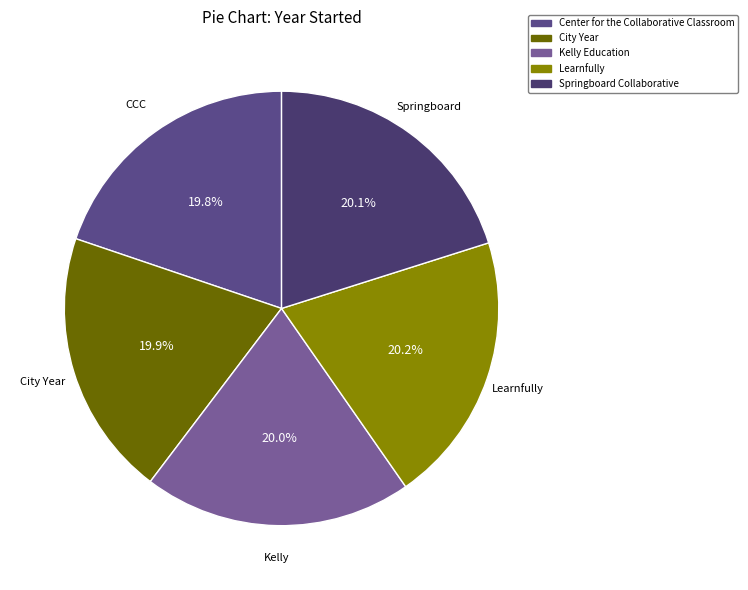

Does Kelly Education account for over 50% of the chart?

No